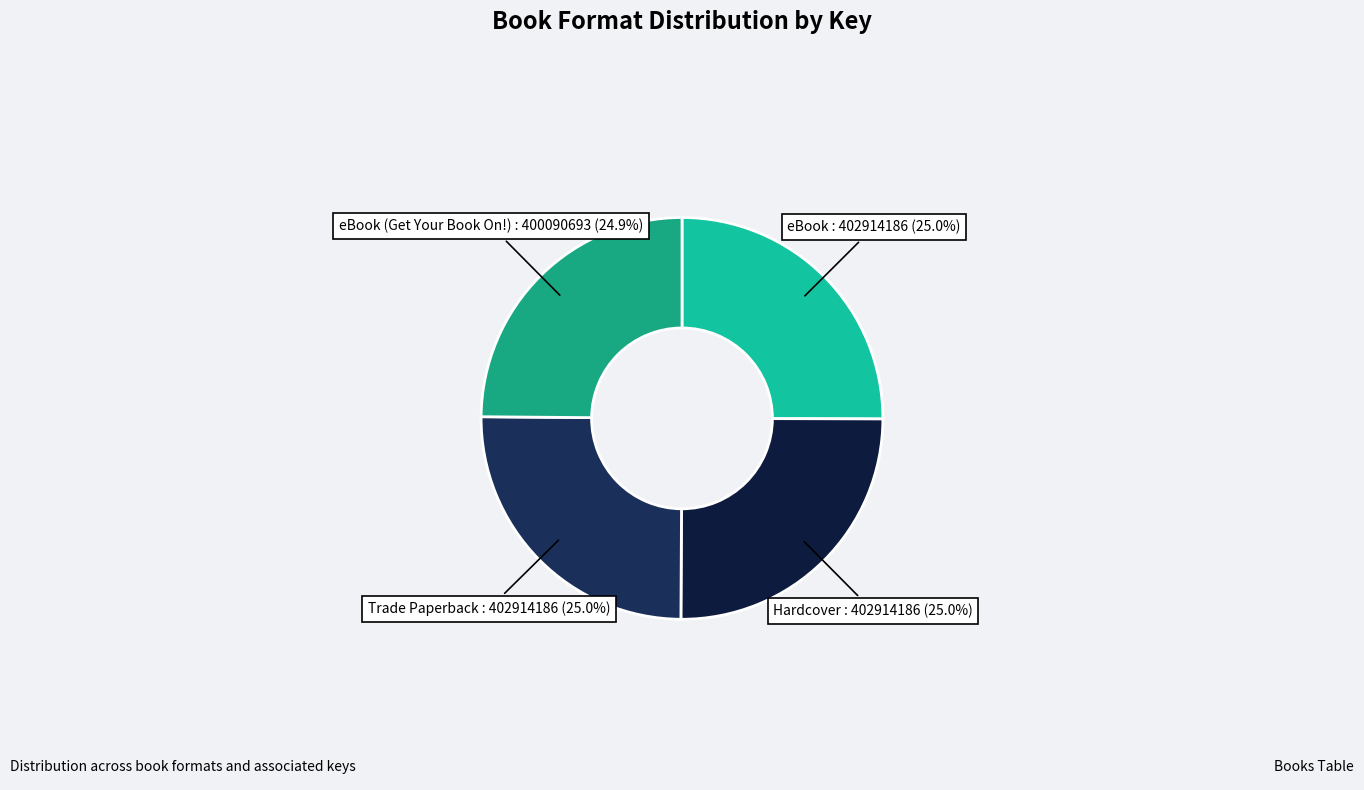

What percentage is NOT represented by Trade Paperback?

75.0%